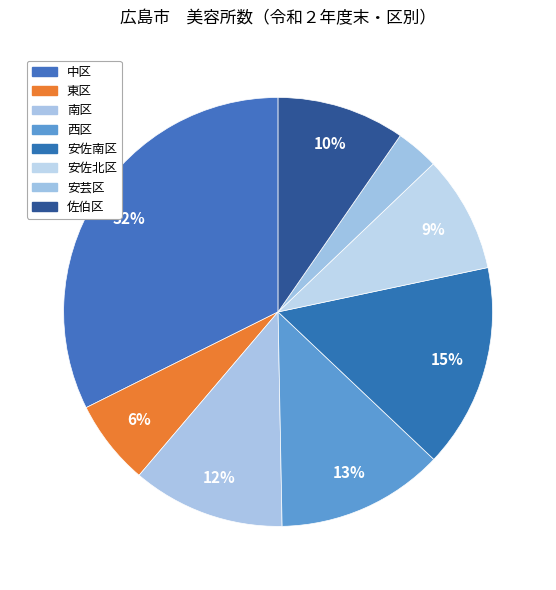

What is the smallest slice in the pie chart?

安芸区